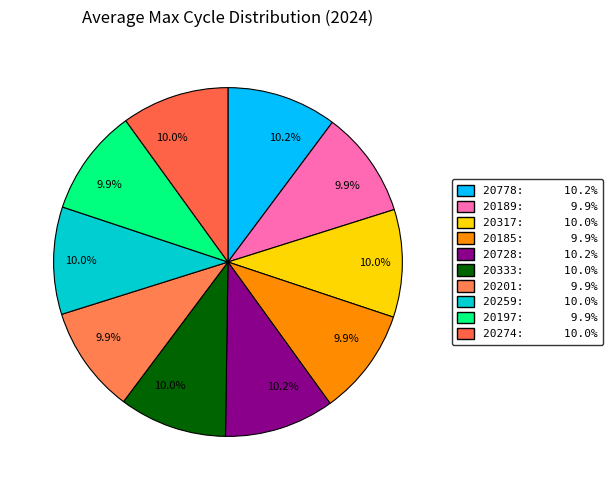

How many slices are in this pie chart?

10